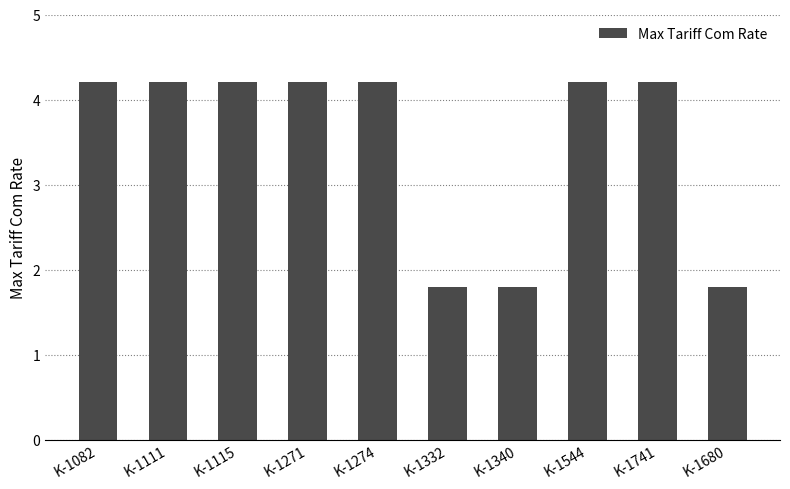

What is the value of the 3rd bar from the left?

4.2